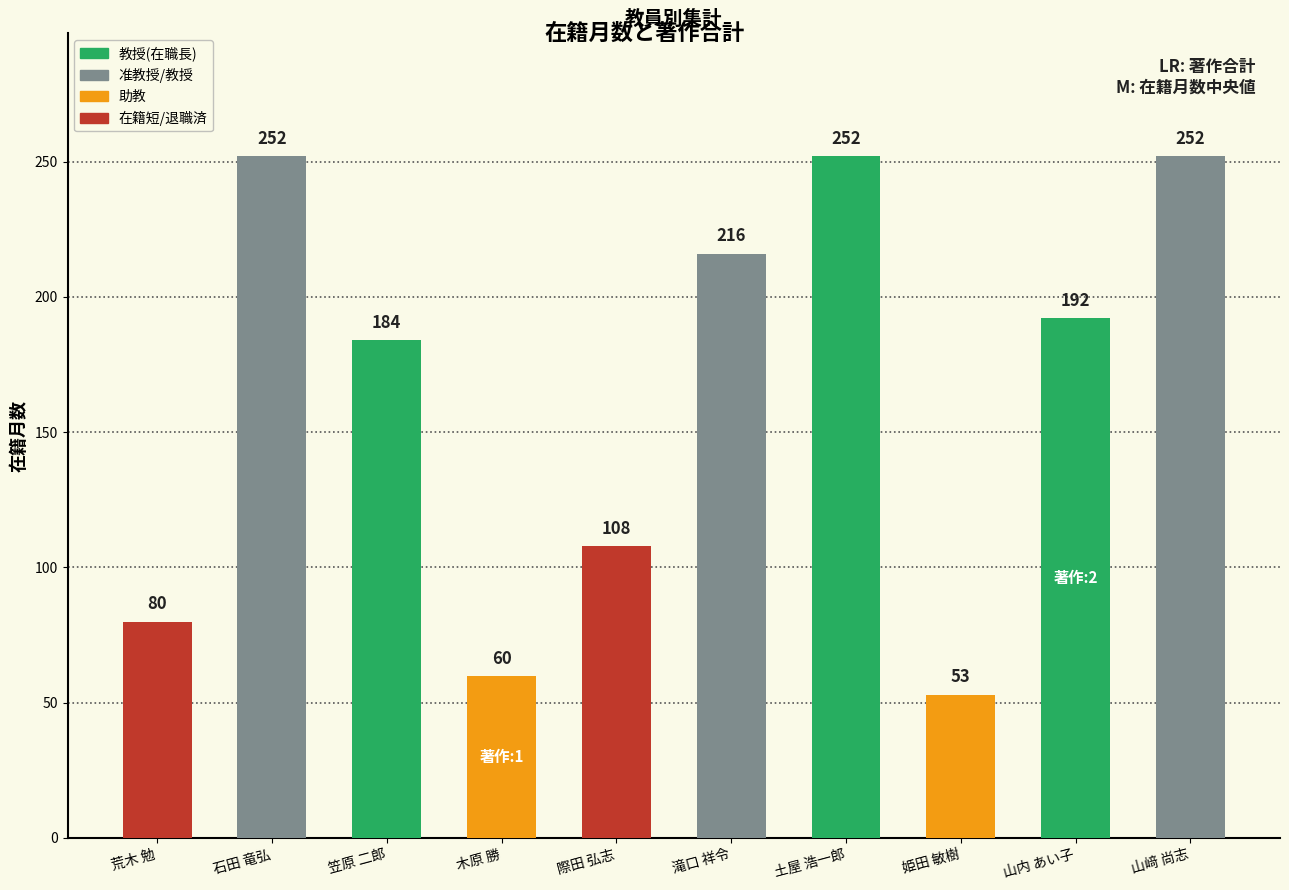

What is the sum of all values?

1649